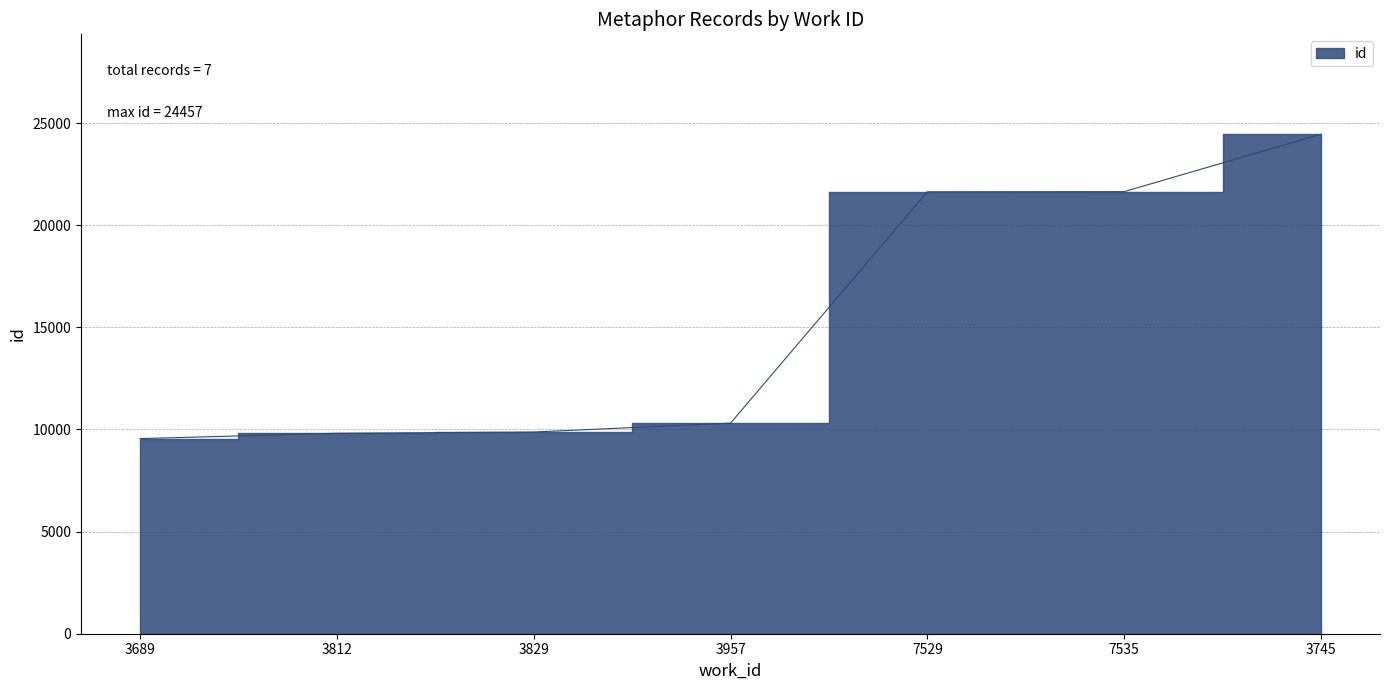

Between 3812 and 7535, which is larger?

7535